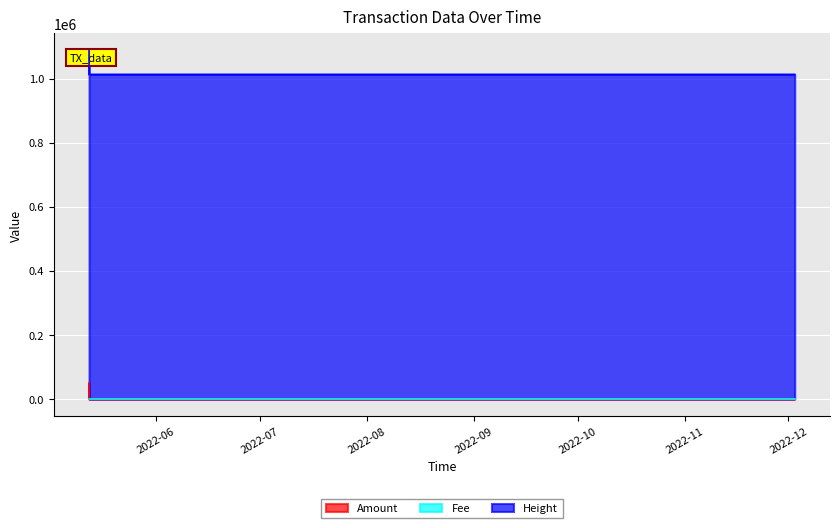

What is the approximate value of Height at 2022-05-12 13:49:38?

1086772.0